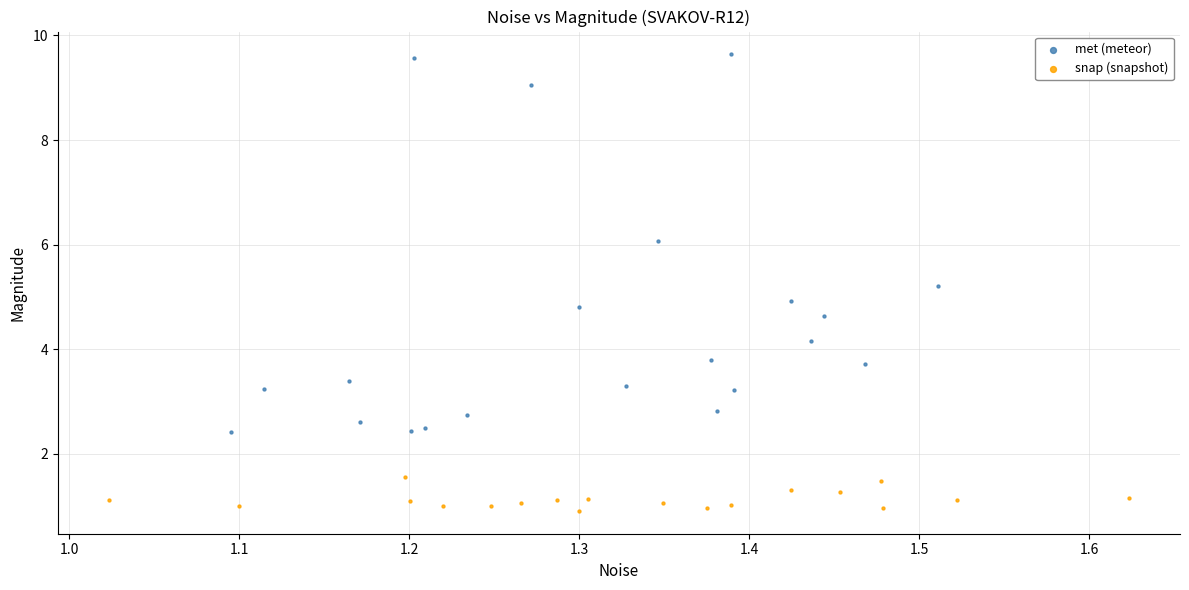

Which series has the largest Y range (max minus min)?

met (meteor)